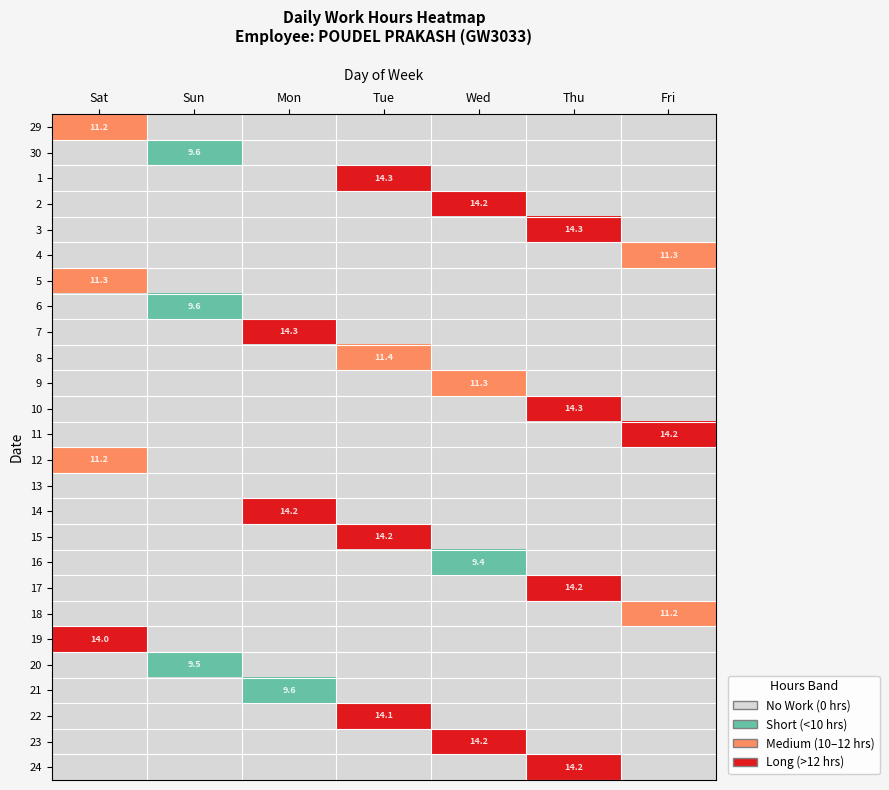

Which series has the widest spread of values?

1